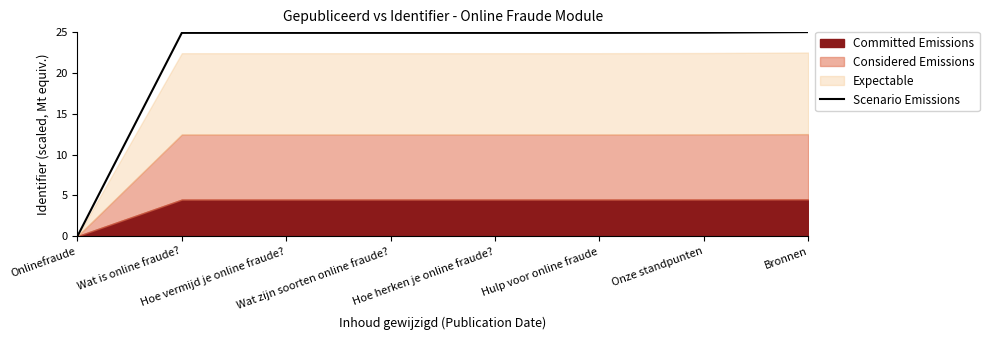

Reading left to right, what are all the values shown in this chart?

Onlinefraude=0.0	Wat is online fraude?=24.9	Hoe vermijd je online fraude?=24.9	Wat zijn soorten online fraude?=24.9	Hoe herken je online fraude?=24.9	Hulp voor online fraude=24.9	Onze standpunten=24.9	Bronnen=25.0